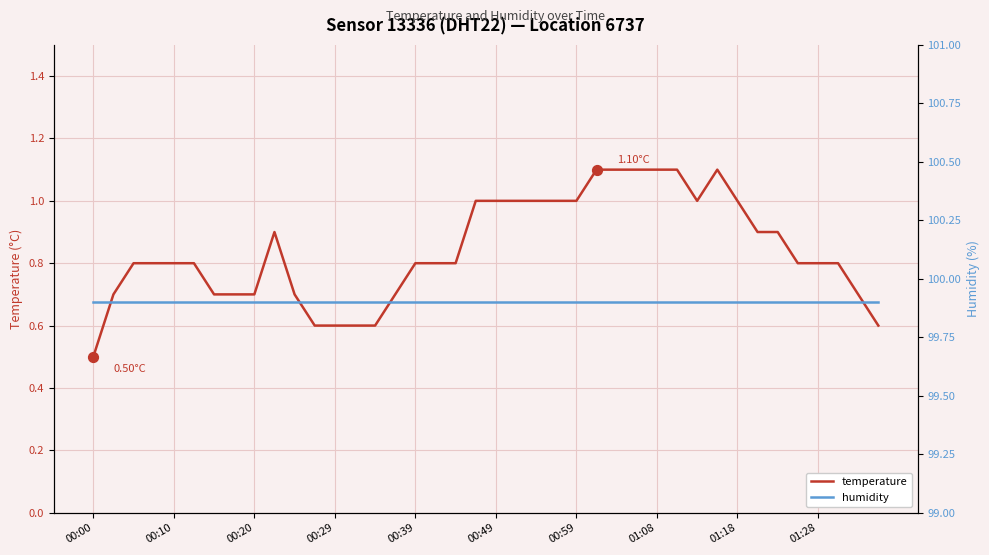

Which series has the largest total across all categories?

humidity